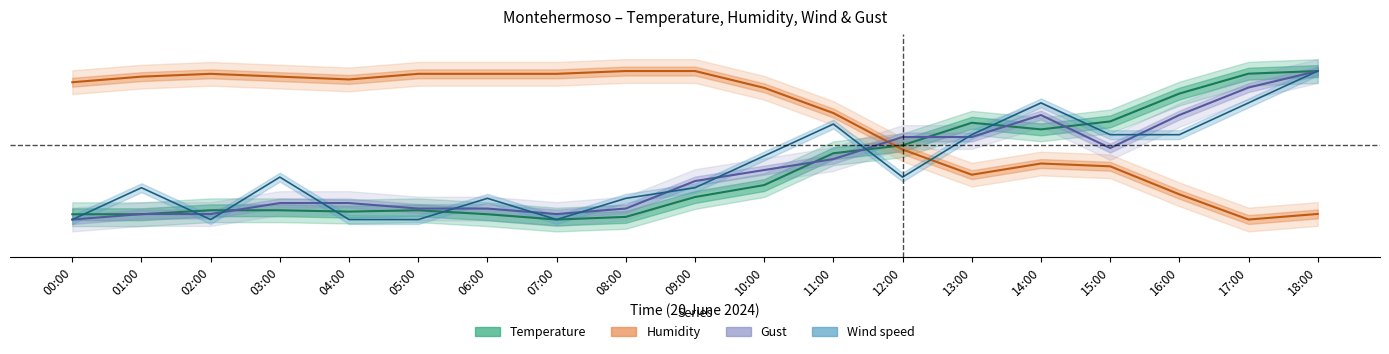

How many distinct data groups are displayed?

4